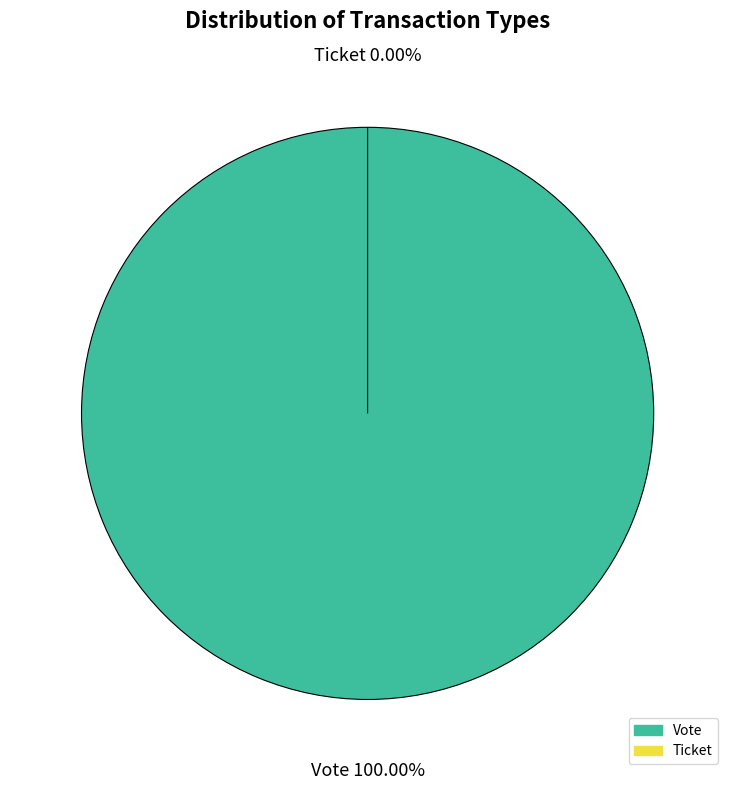

The Ticket slice represents 1% of the pie. True or false?

False